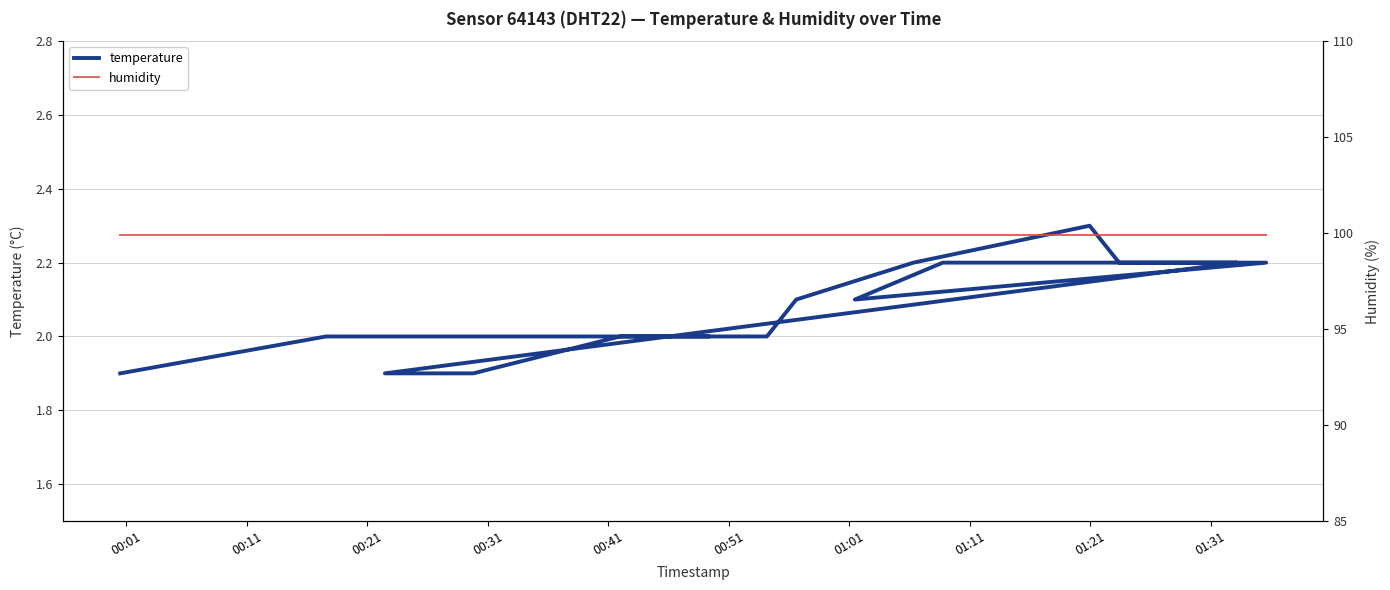

Is the value of temperature at 00:51 greater than the value of humidity at 12?

No